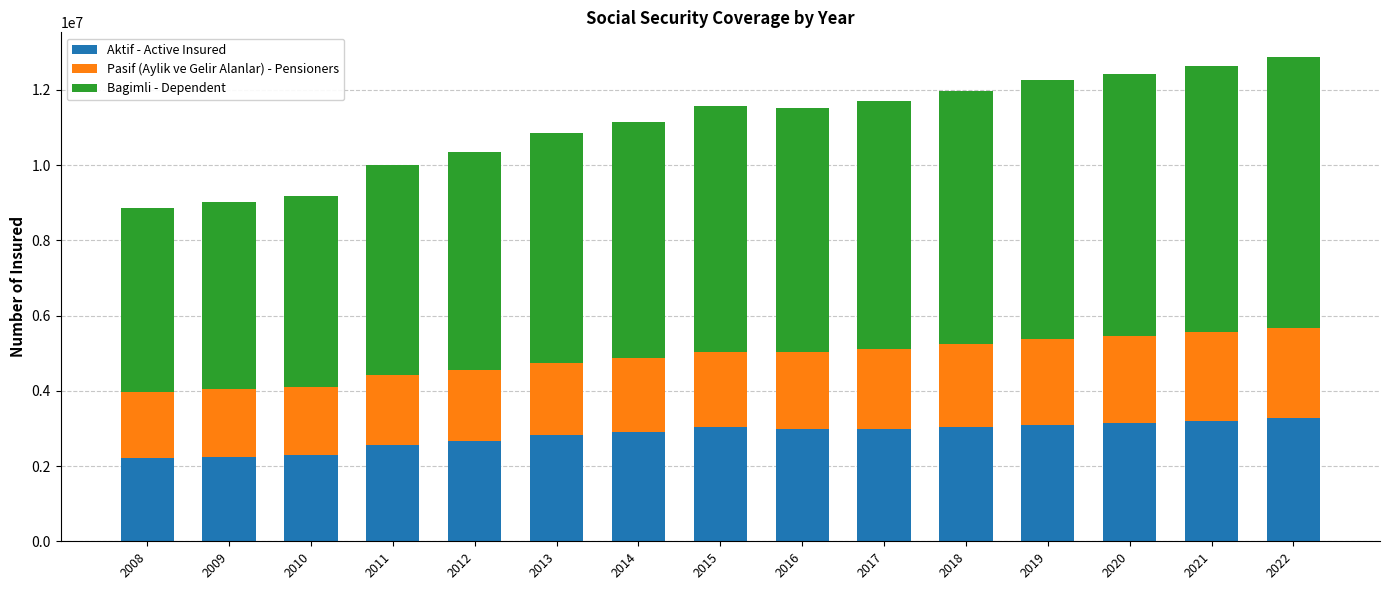

What is the minimum value for Aktif - Active Insured?

2205676